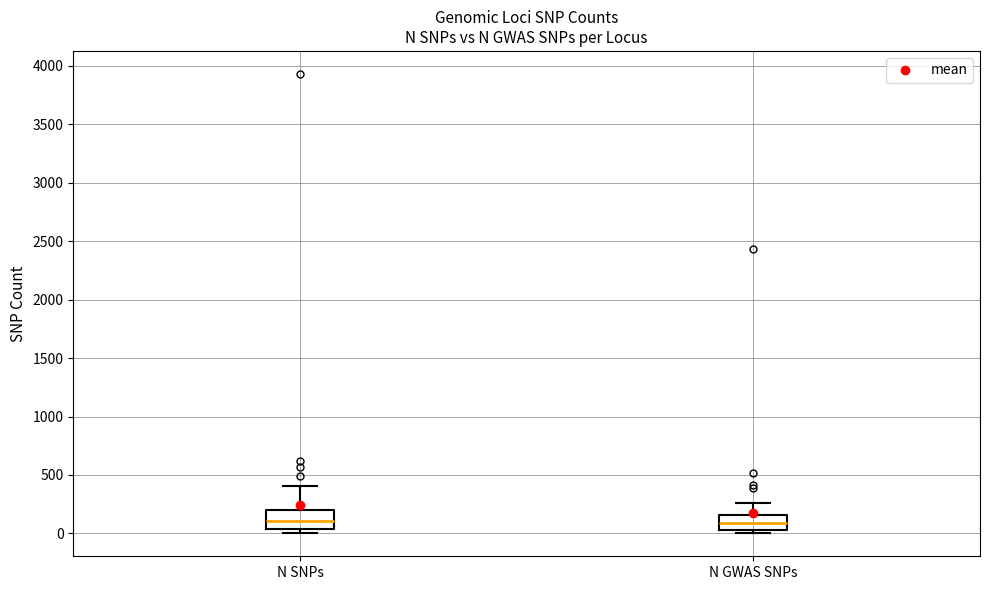

Reading left to right, transcribe this box plot: for each box, give where its median line is, the range the box spans, and where its two whiskers end, as read against the y-axis. The values are not printed on the chart, so give them approximately, as read against the axis.

N SNPs: median 100, box 50 to 200, whiskers 0 to 400
N GWAS SNPs: median 100, box 50 to 150, whiskers 0 to 250